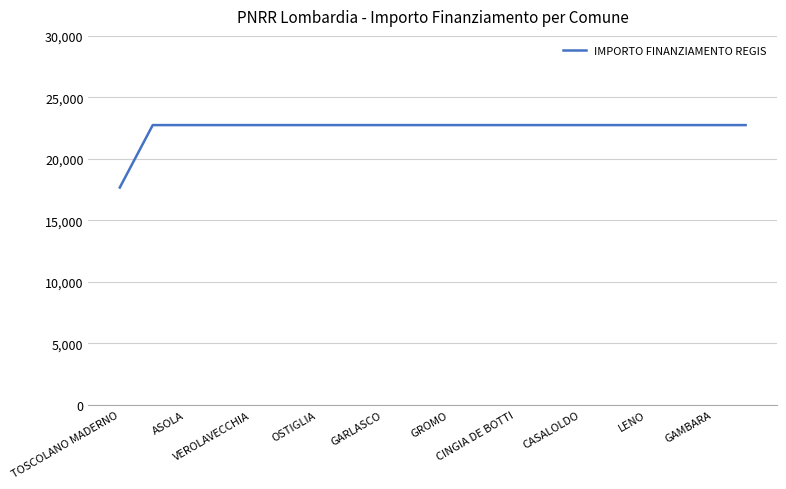

What is the smallest value displayed?

17674.8